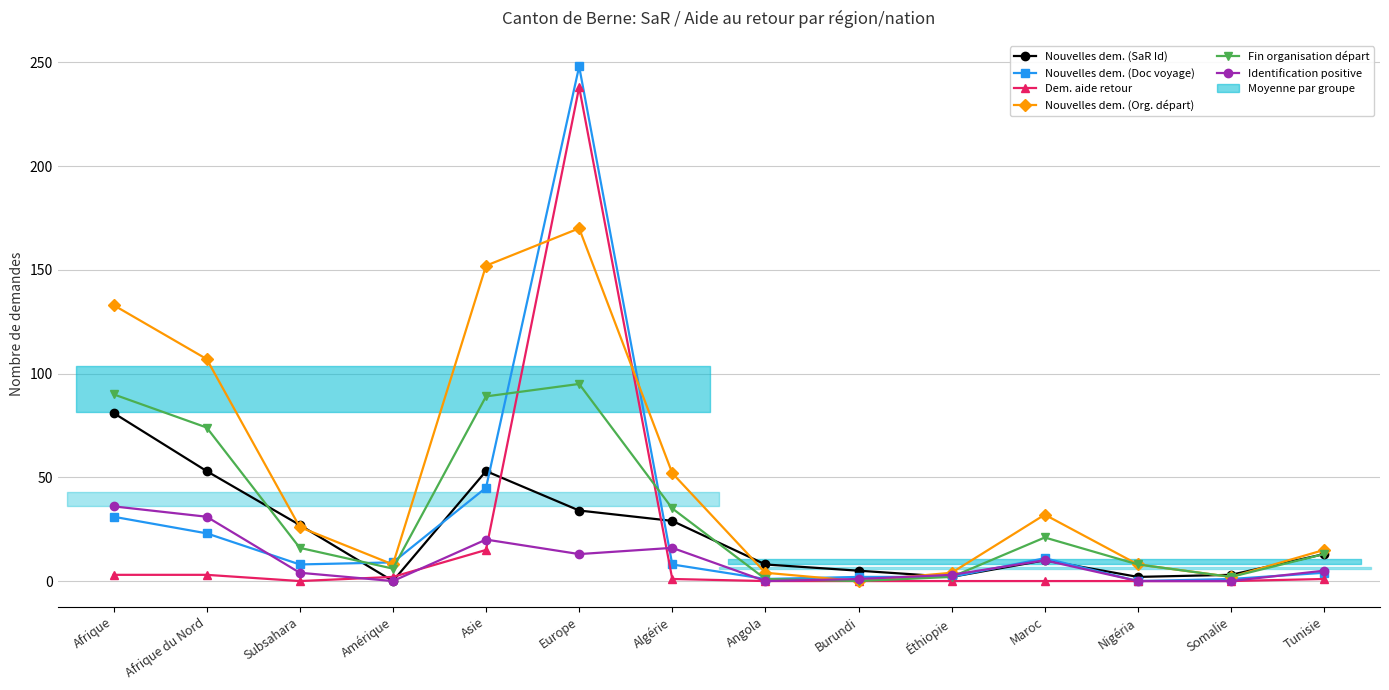

What is the difference between the Dem. aide retour values at Algérie and Europe?

237